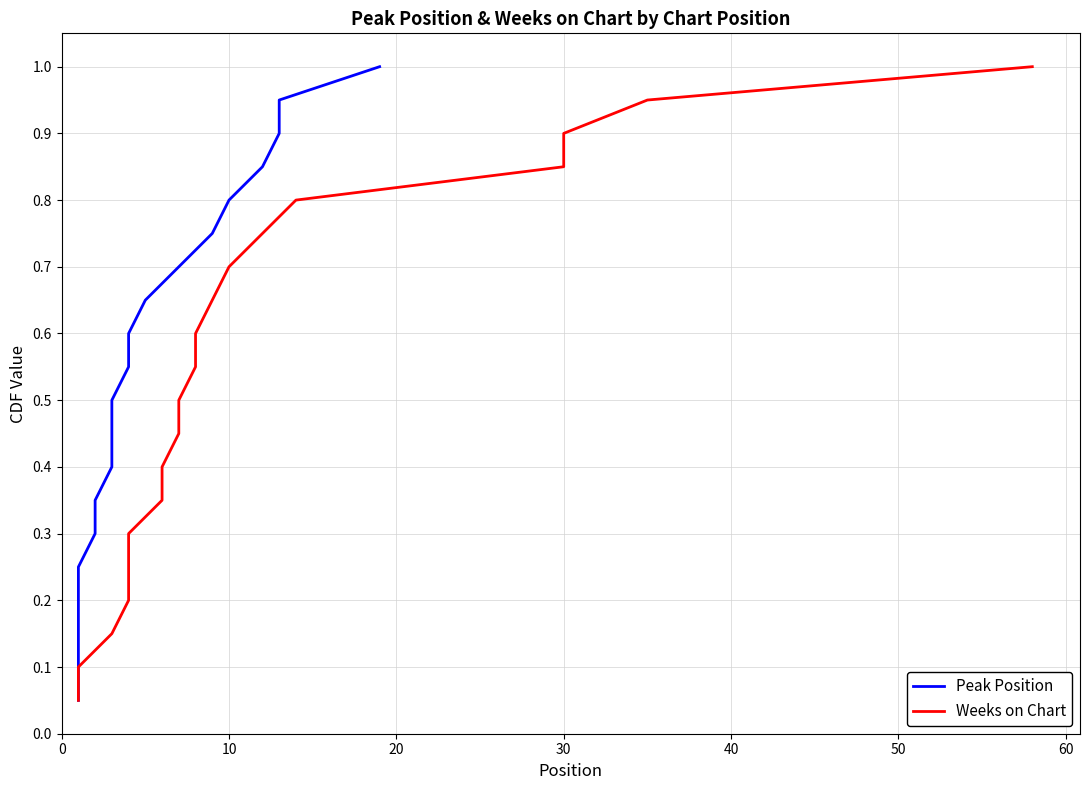

How many categories are shown in the chart?

20